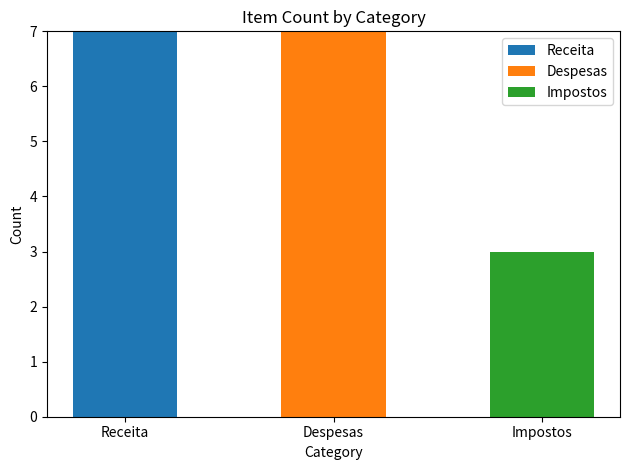

What is the total value across all series at Impostos?

3